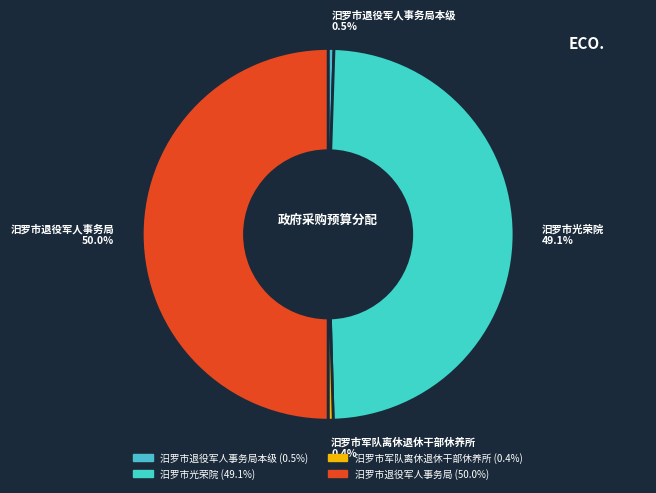

To the nearest percent, what is the difference between the largest and smallest slice percentages?

50%